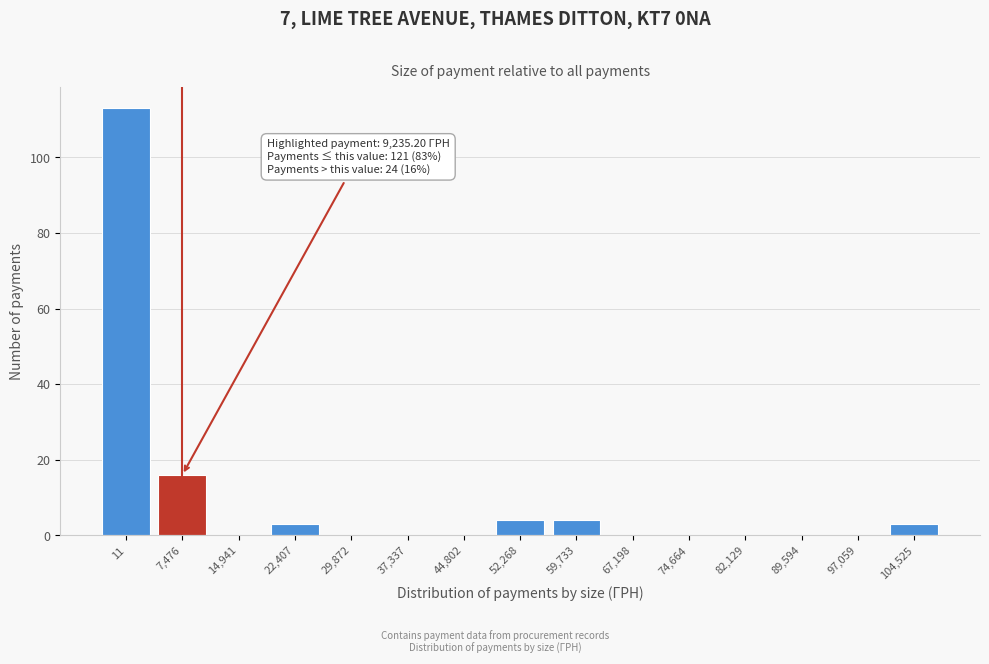

Reading right to left, extract all data points from this chart.

104,525=3	97,059=0	89,594=0	82,129=0	74,664=0	67,198=0	59,733=4	52,268=4	44,802=0	37,337=0	29,872=0	22,407=3	14,941=0	7,476=16	11=113